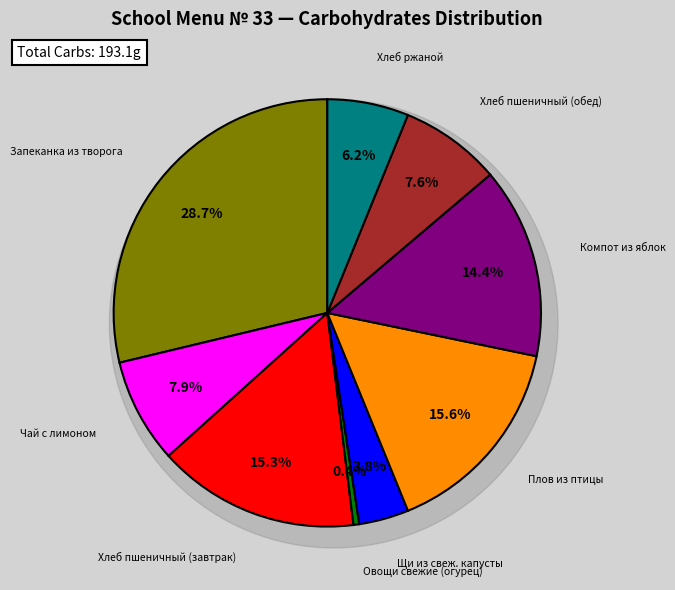

To the nearest percent, what is the difference between the Овощи свежие (огурец) and Хлеб ржаной slice percentages?

6%